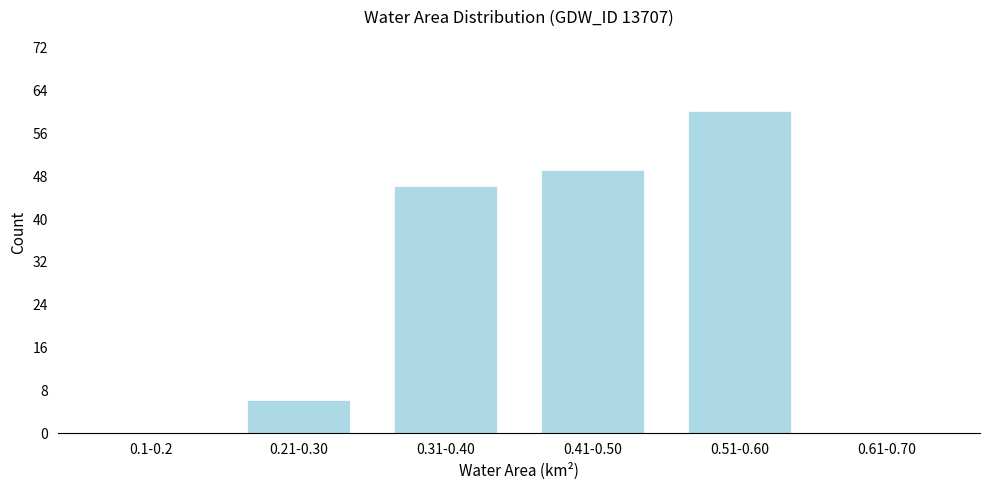

Reading left to right, list all the values displayed in this chart.

0.1-0.2=0	0.21-0.30=6	0.31-0.40=46	0.41-0.50=49	0.51-0.60=60	0.61-0.70=0